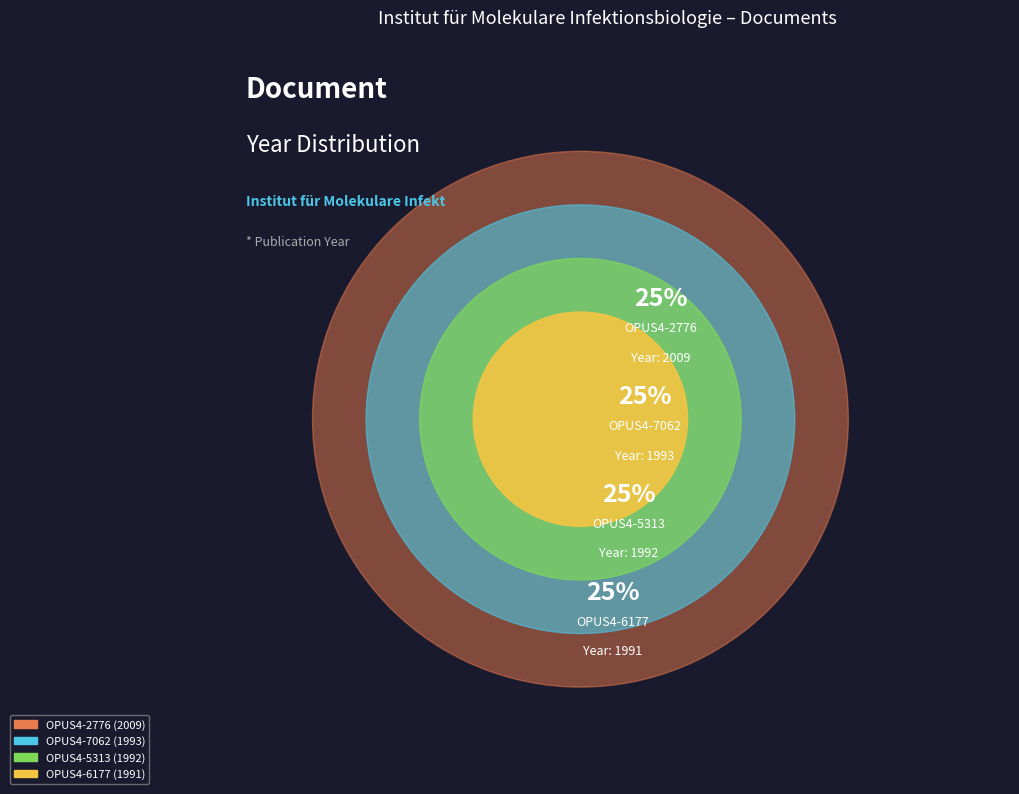

To the nearest percent, what portion does OPUS4-5313 represent?

25%